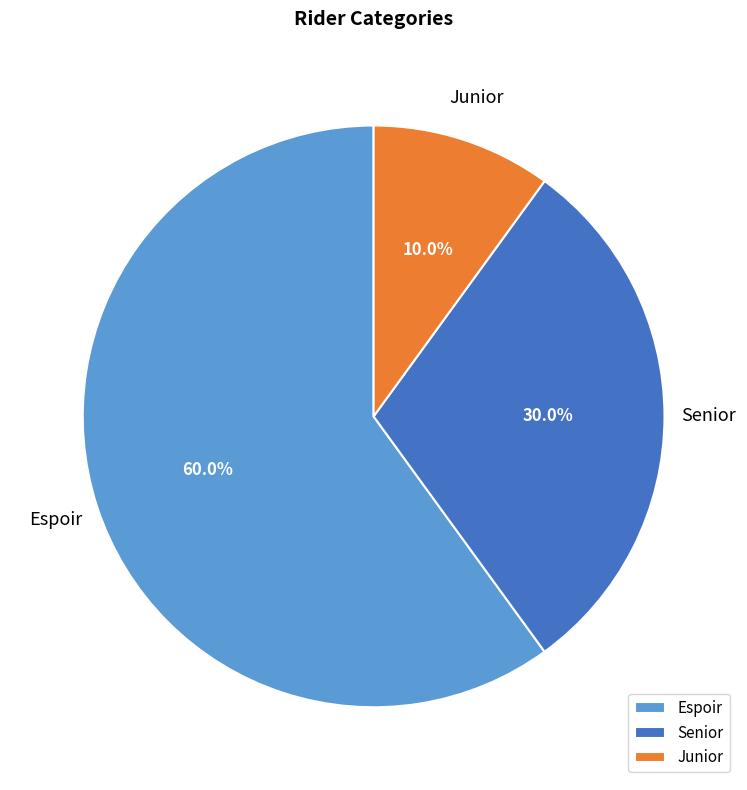

How many slices are in this pie chart?

3